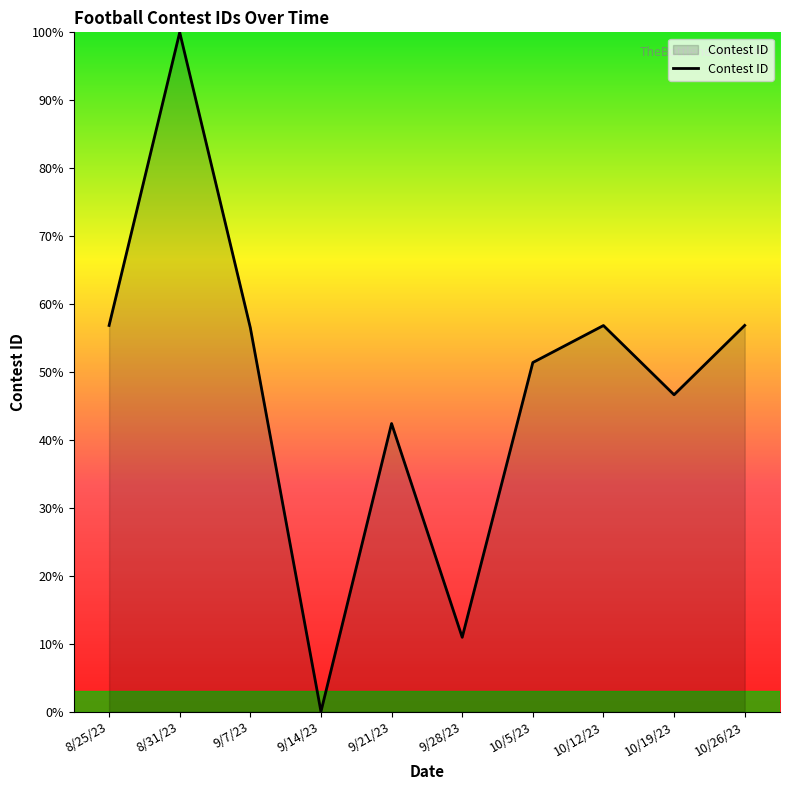

What is the approximate value at 8/25/23?

56.8